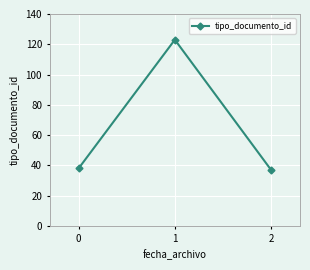

Which has a higher value, 1 or 0?

1